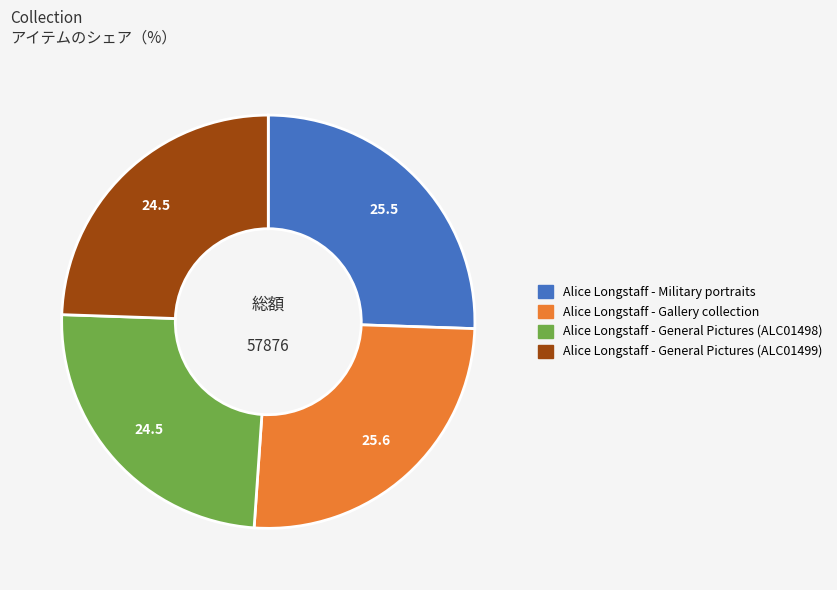

How many segments does this pie chart have?

4